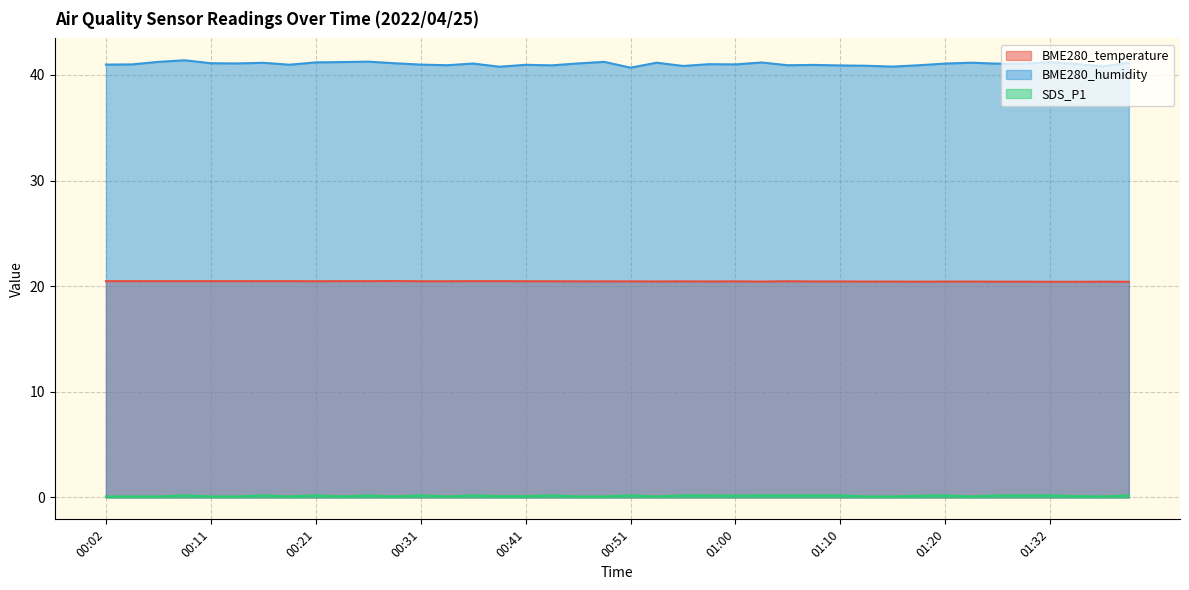

Which category has the highest value across all series?

00:09